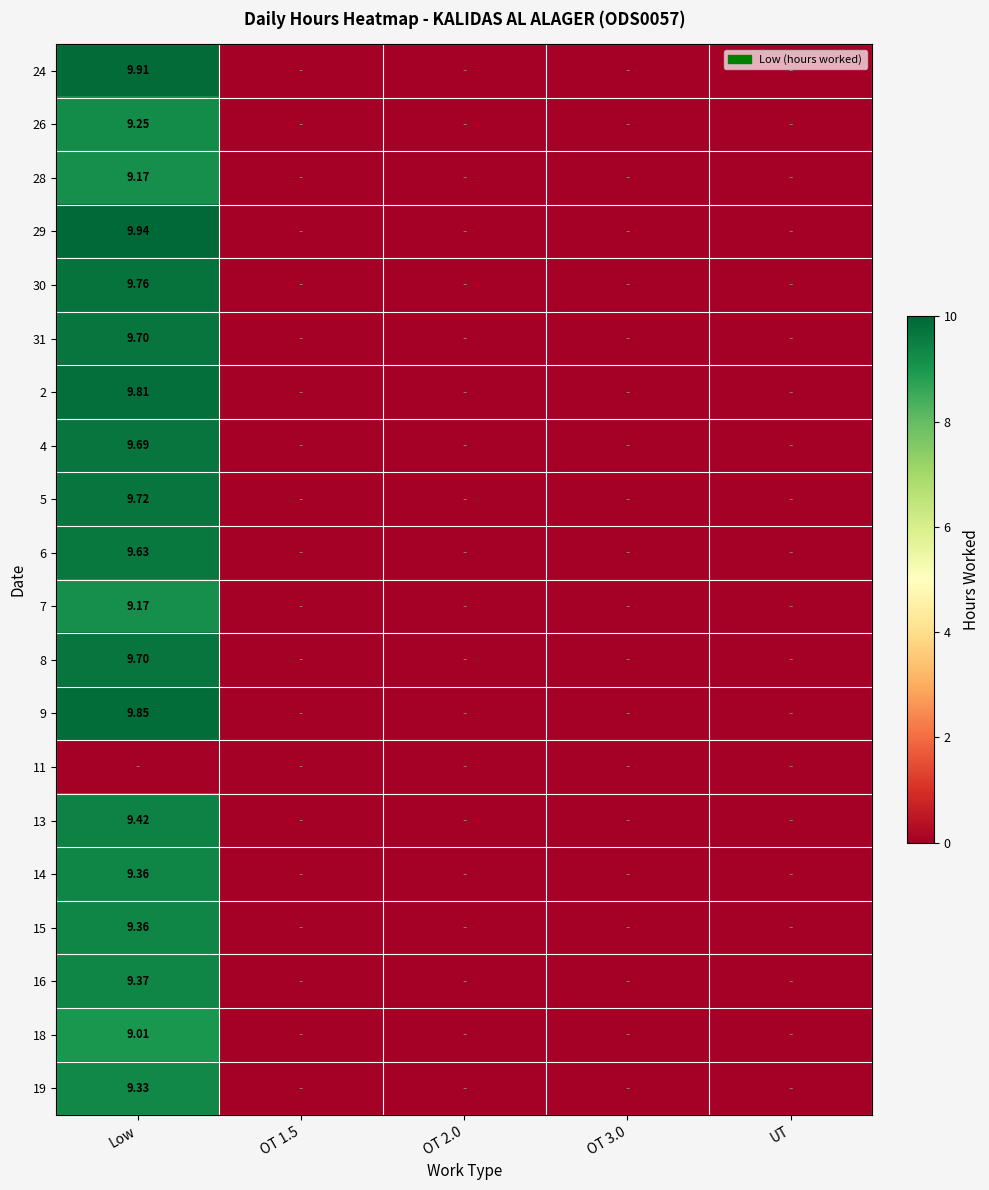

Is it true that 28 equals 0.0 at UT?

True